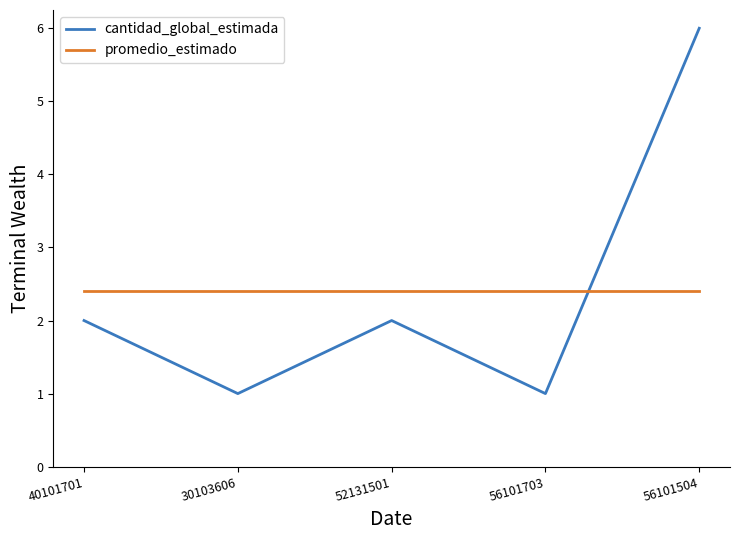

What is the total value across all series at 52131501?

4.4